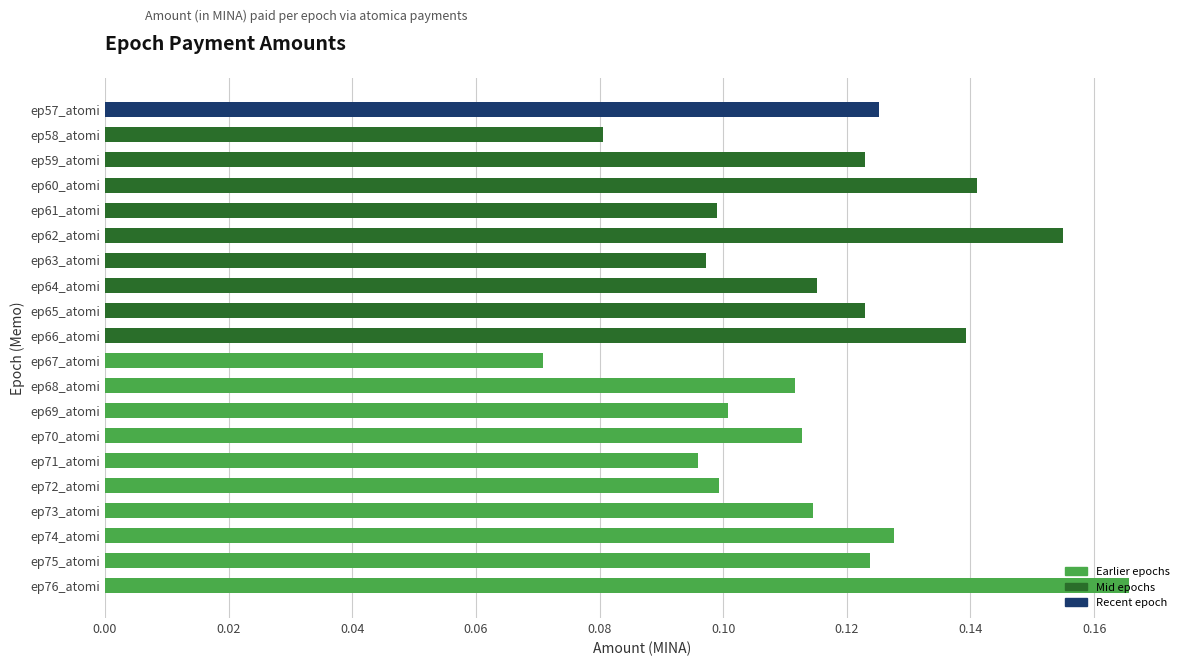

Which category has the highest value across all series?

ep76_atomi